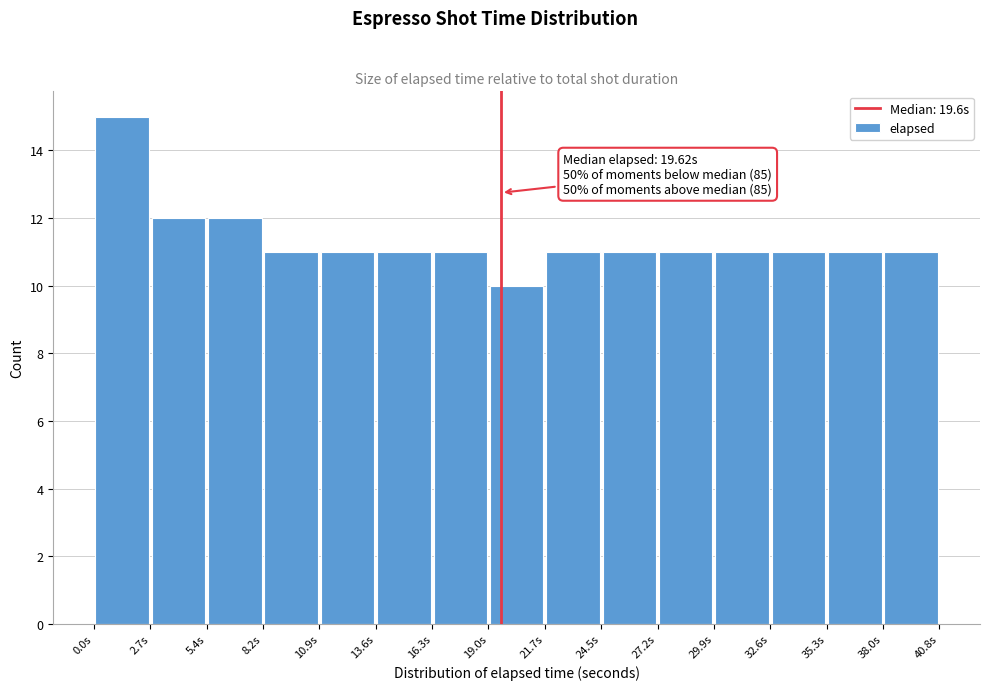

Which range on the x-axis has the tallest bar?

0.0 to 2.5